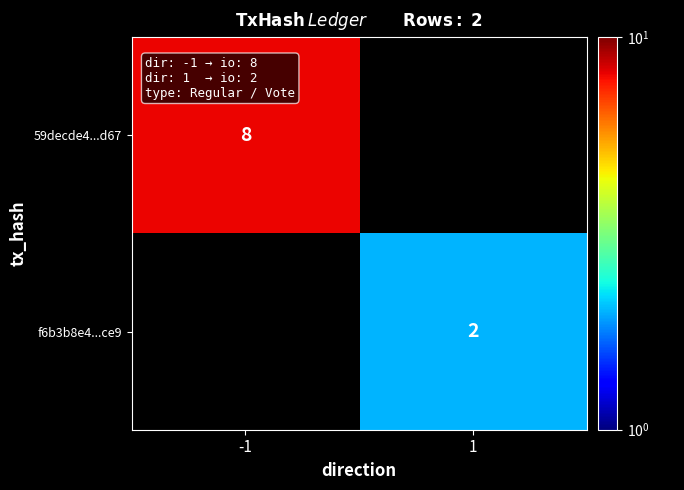

Between 1 and -1, which is larger?

-1